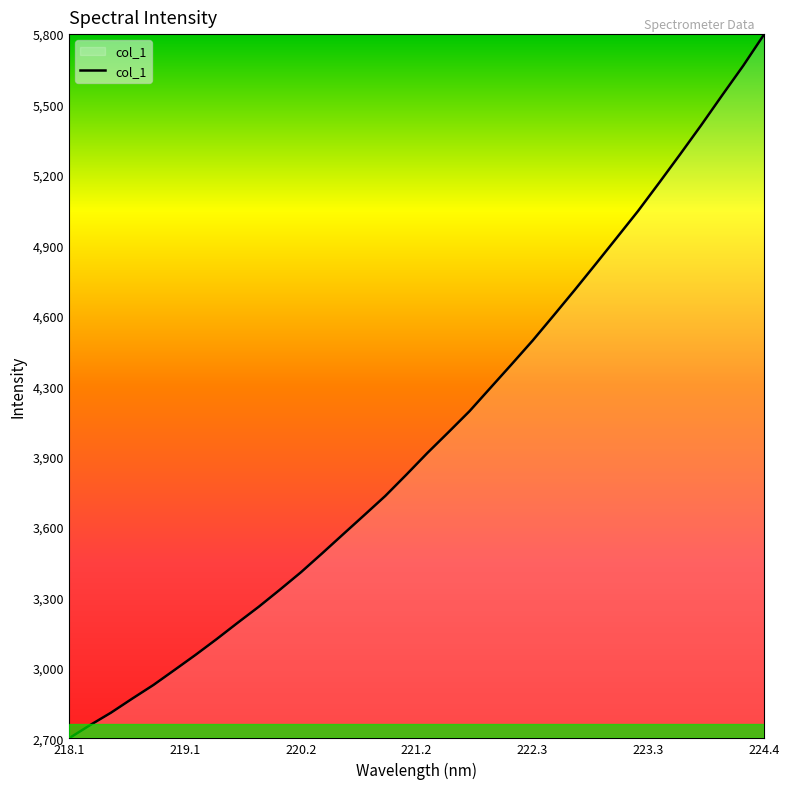

Is this an area chart (filled region under the line)?

Yes